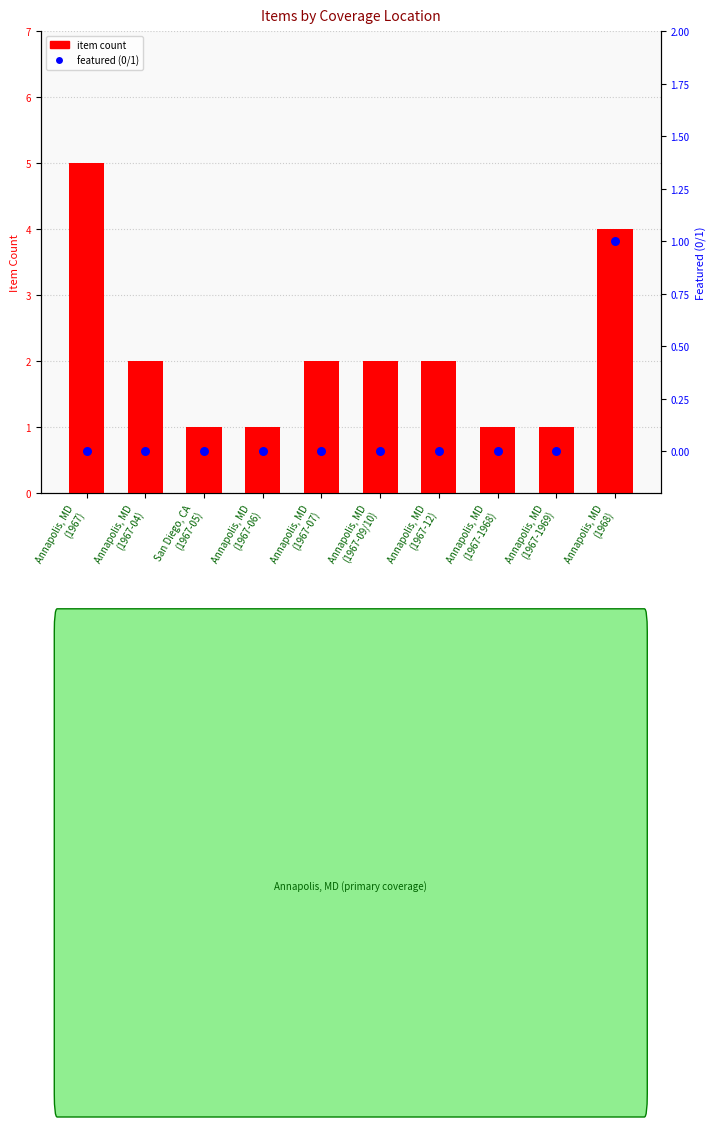

At how many categories does at least one series exceed 4?

1